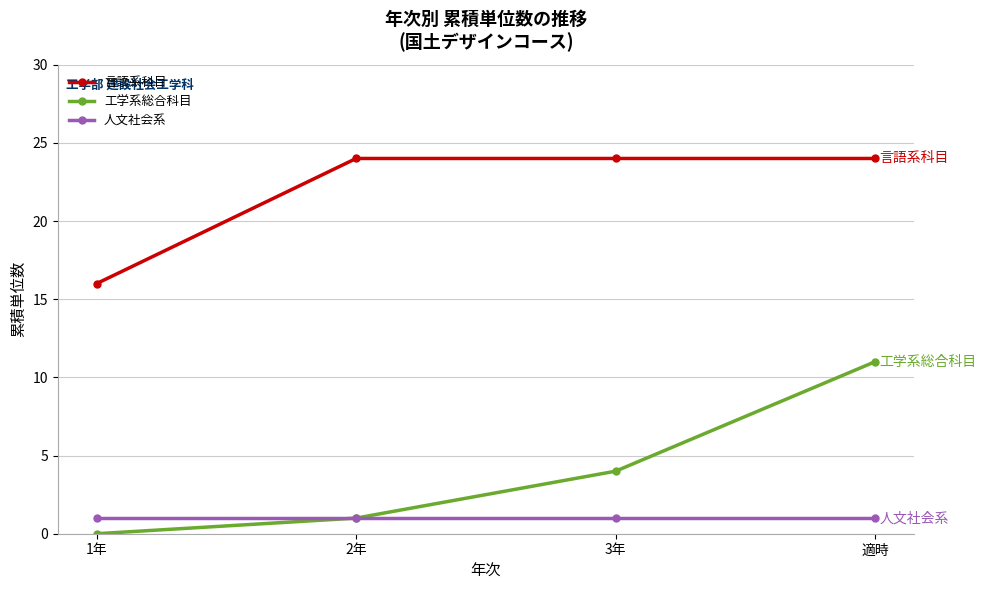

Between 2年 and 適時, which series saw the biggest shift?

工学系総合科目